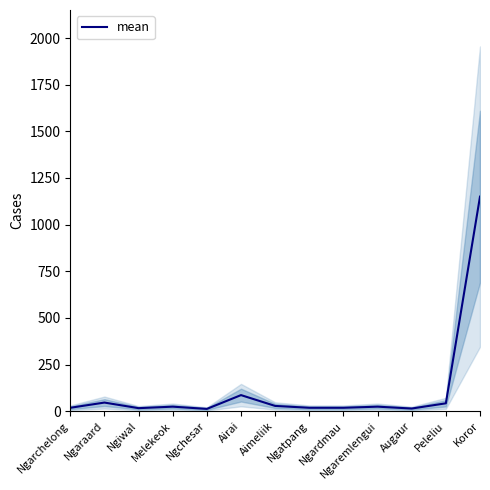

Is it true that the value at Ngaraard is 12?

False